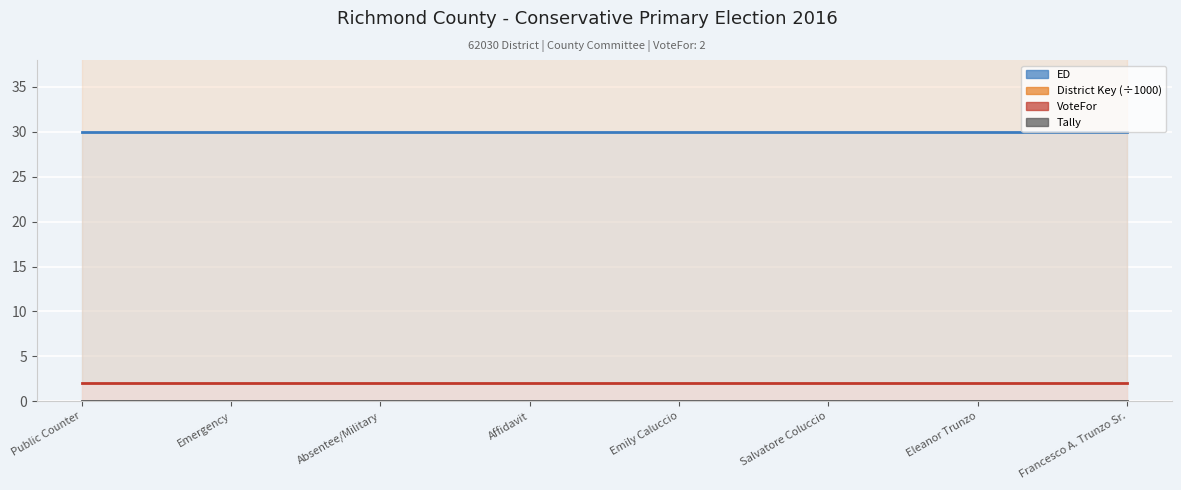

Where is Tally (line) nearest to the value 0?

Public Counter